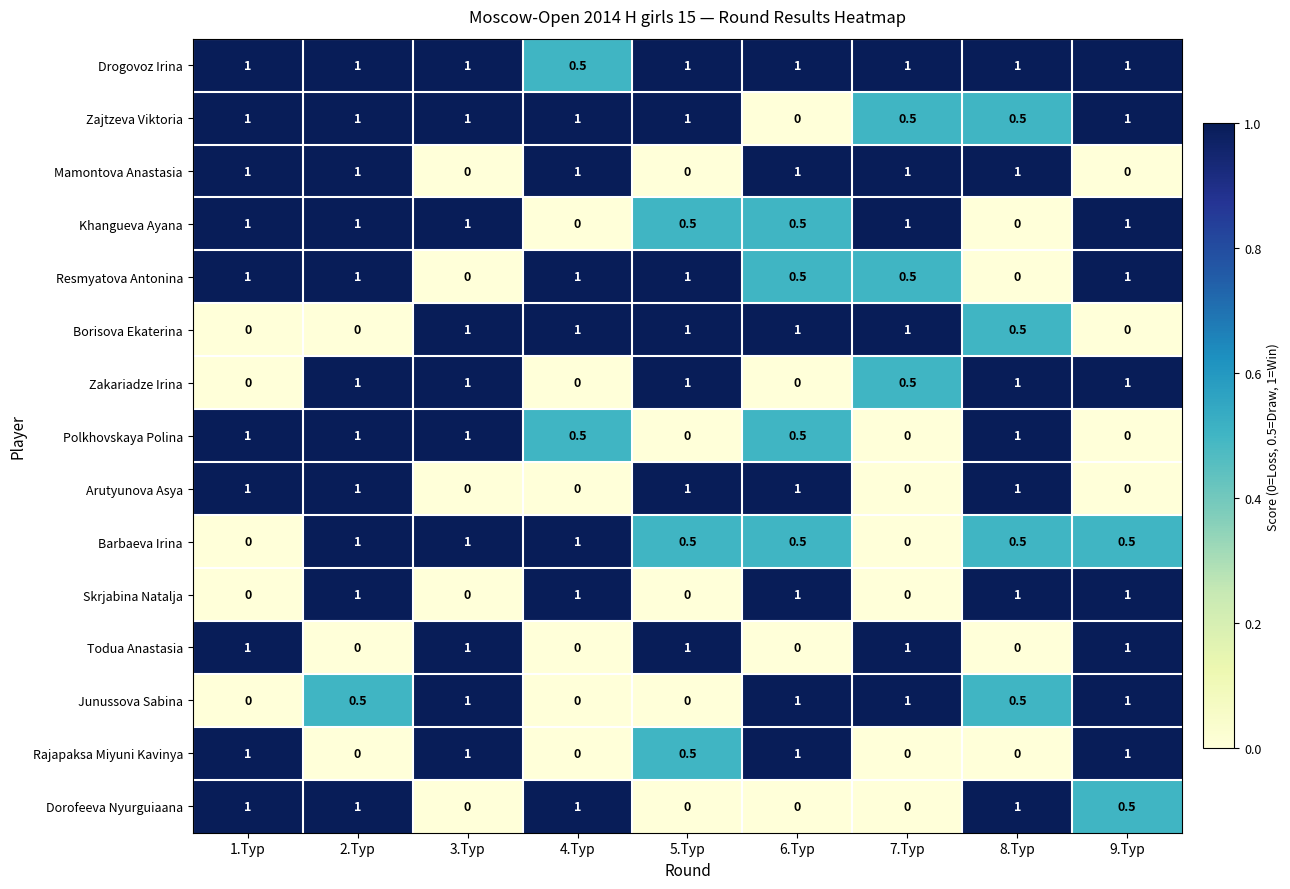

What is the greatest value displayed?

1.0